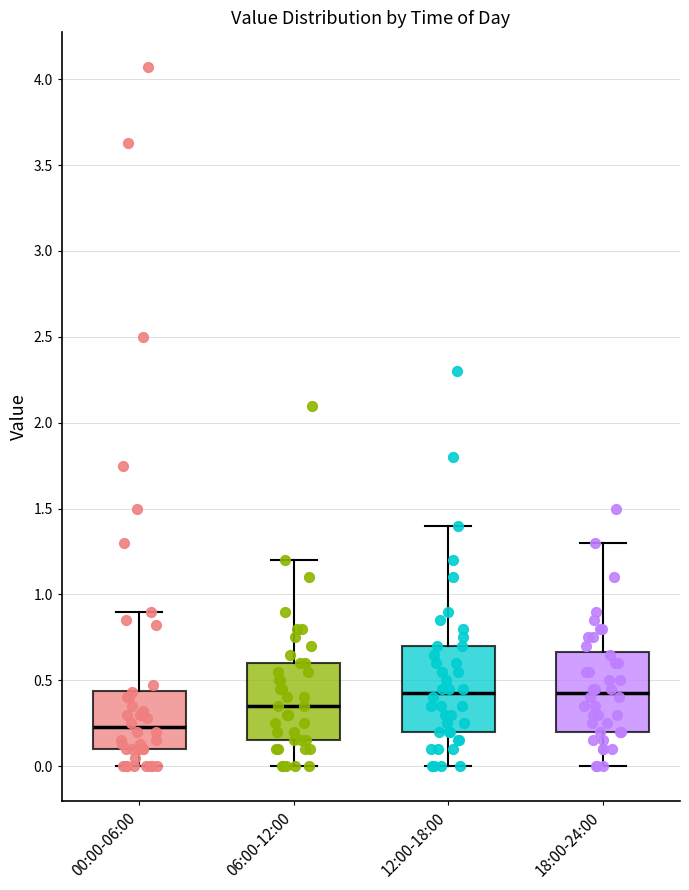

Which box's median line is the lowest?

00:00-06:00